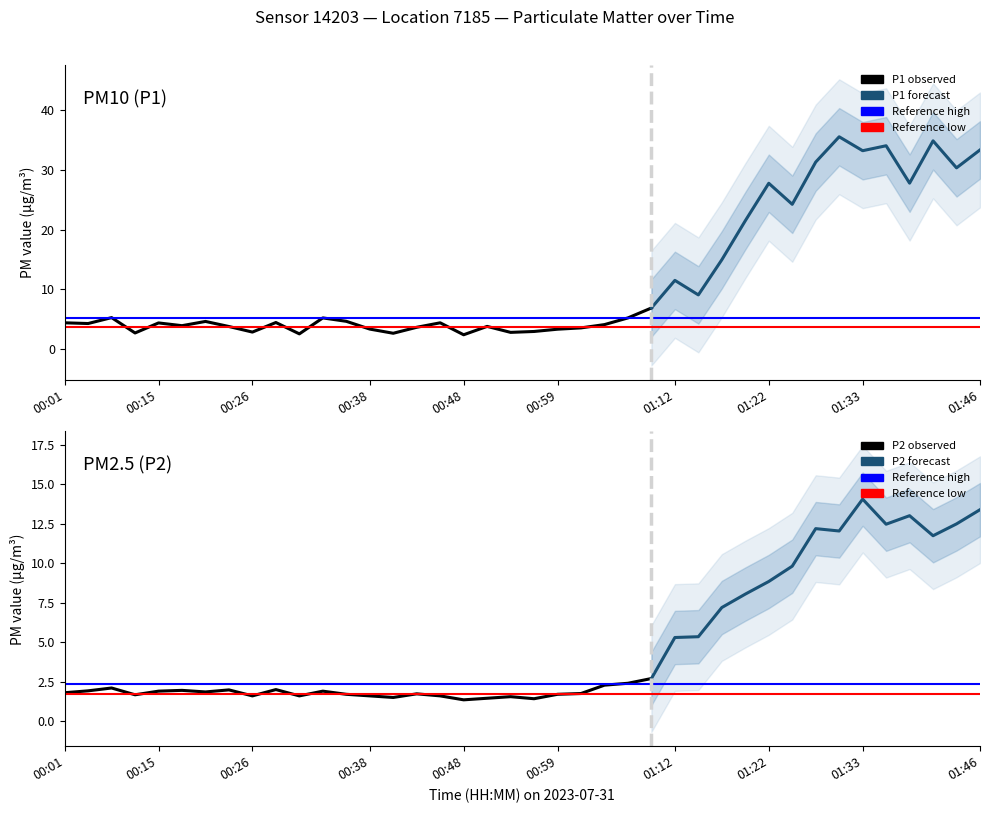

Rank the series at 01:31 from highest to lowest value.

P1, P2